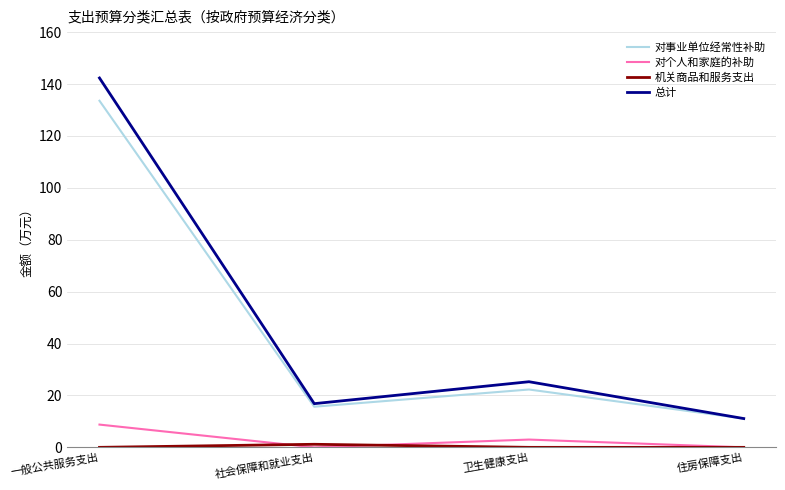

What is the sum of all 总计 values?

195.5